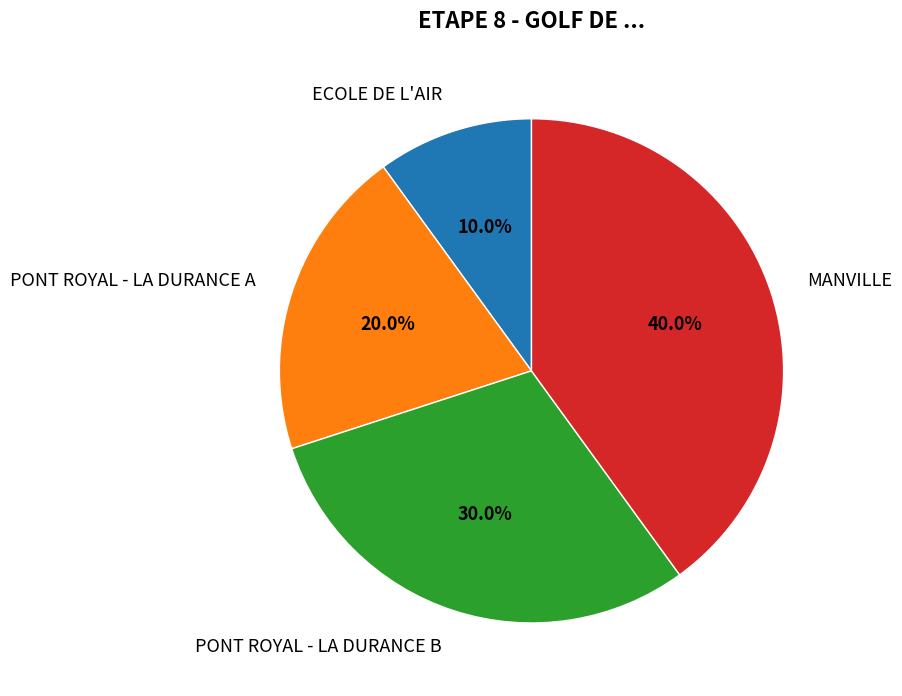

Is there a majority slice in this chart?

No